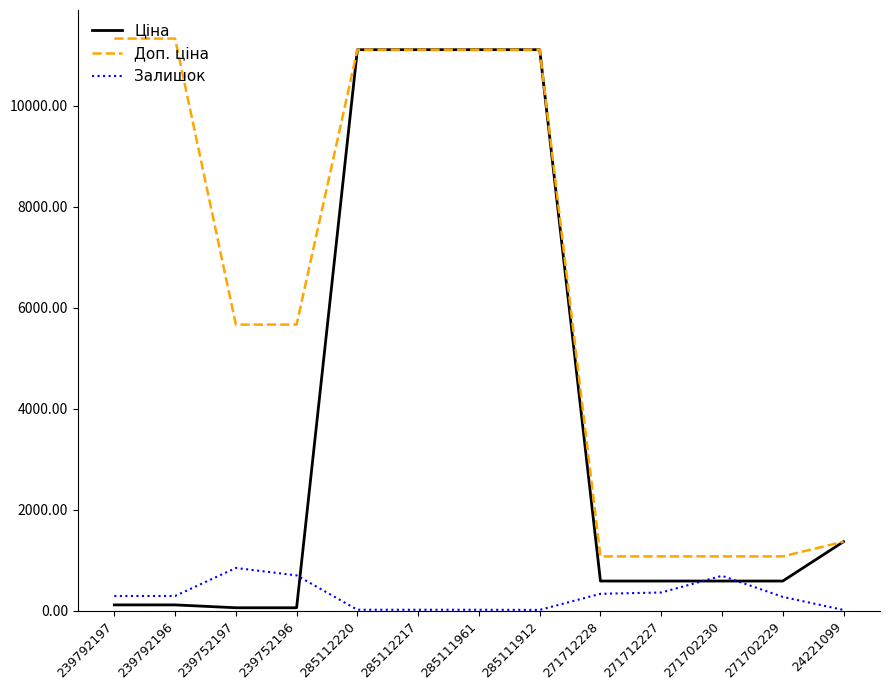

Rank the series by their average value, from lowest to highest.

Залишок, Ціна, Доп. ціна